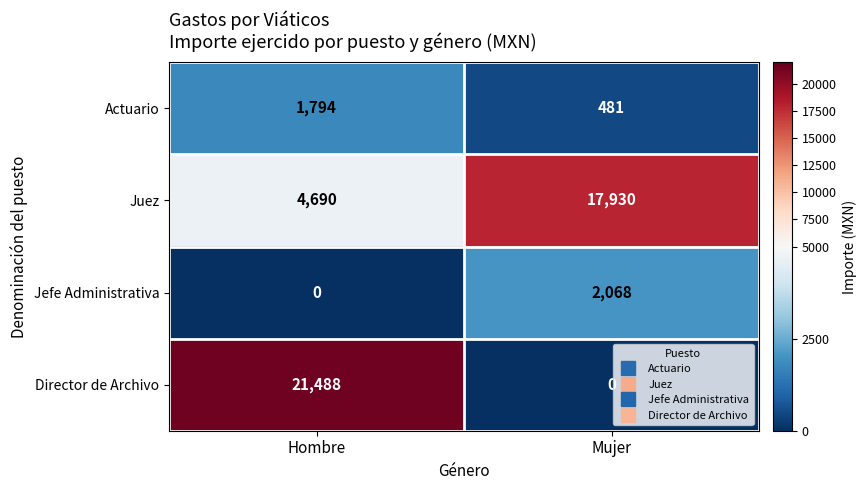

What is the total value across all series at Mujer?

20479